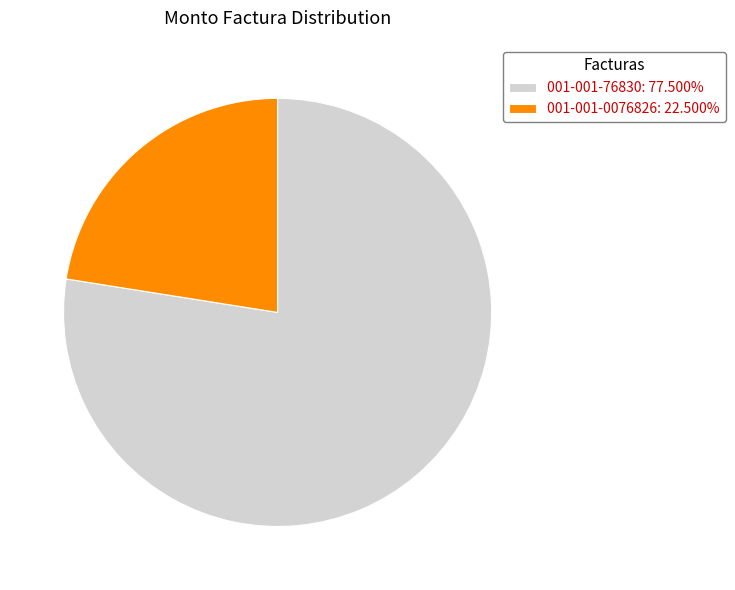

Approximately how many times larger is the value at 001-001-0076826 compared to 001-001-76830?

0.3